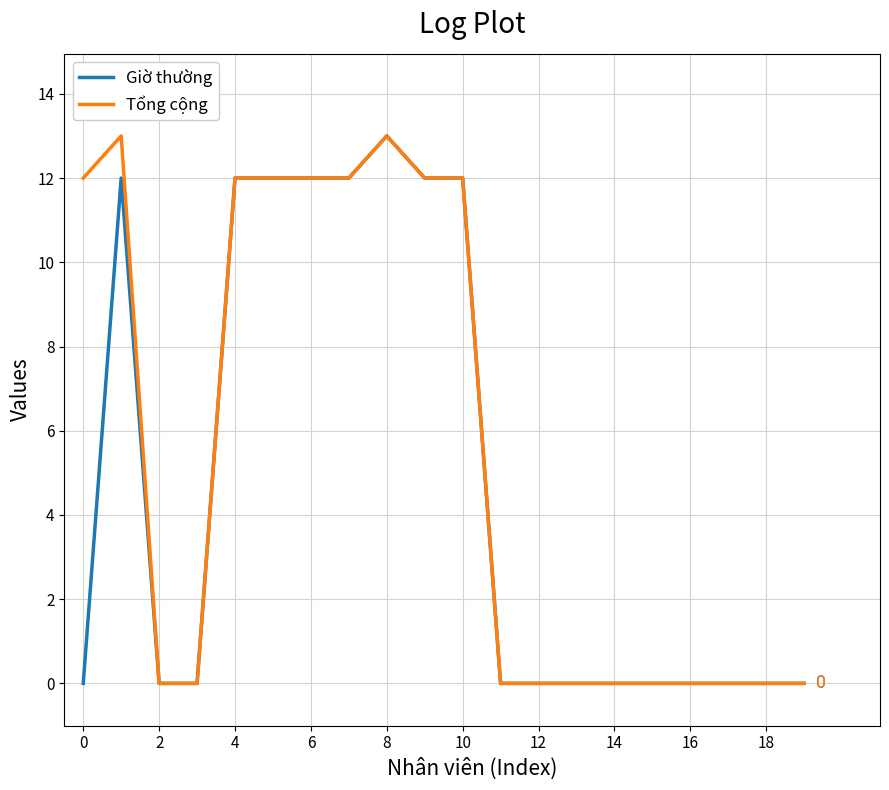

Rank the series by their average value, from lowest to highest.

Giờ thường, Tổng cộng